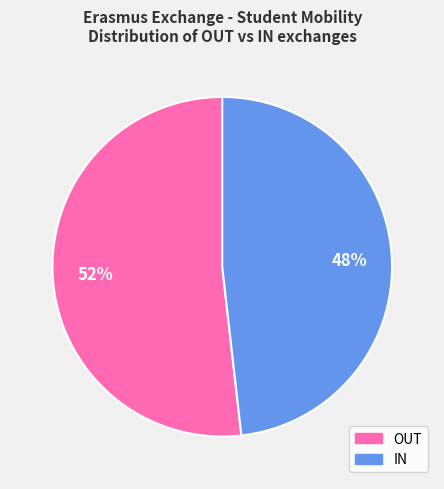

What is the largest slice in the pie chart?

OUT